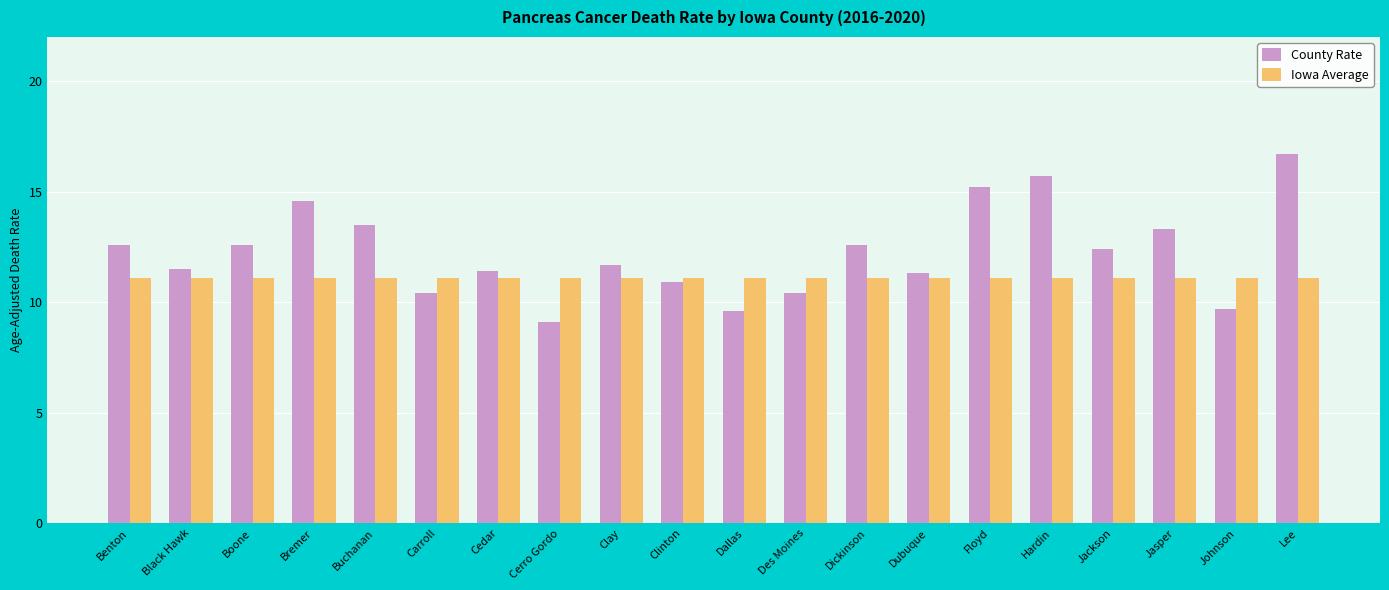

Is the value of County Rate at Dubuque greater than the value of Iowa Average at Dubuque?

Yes